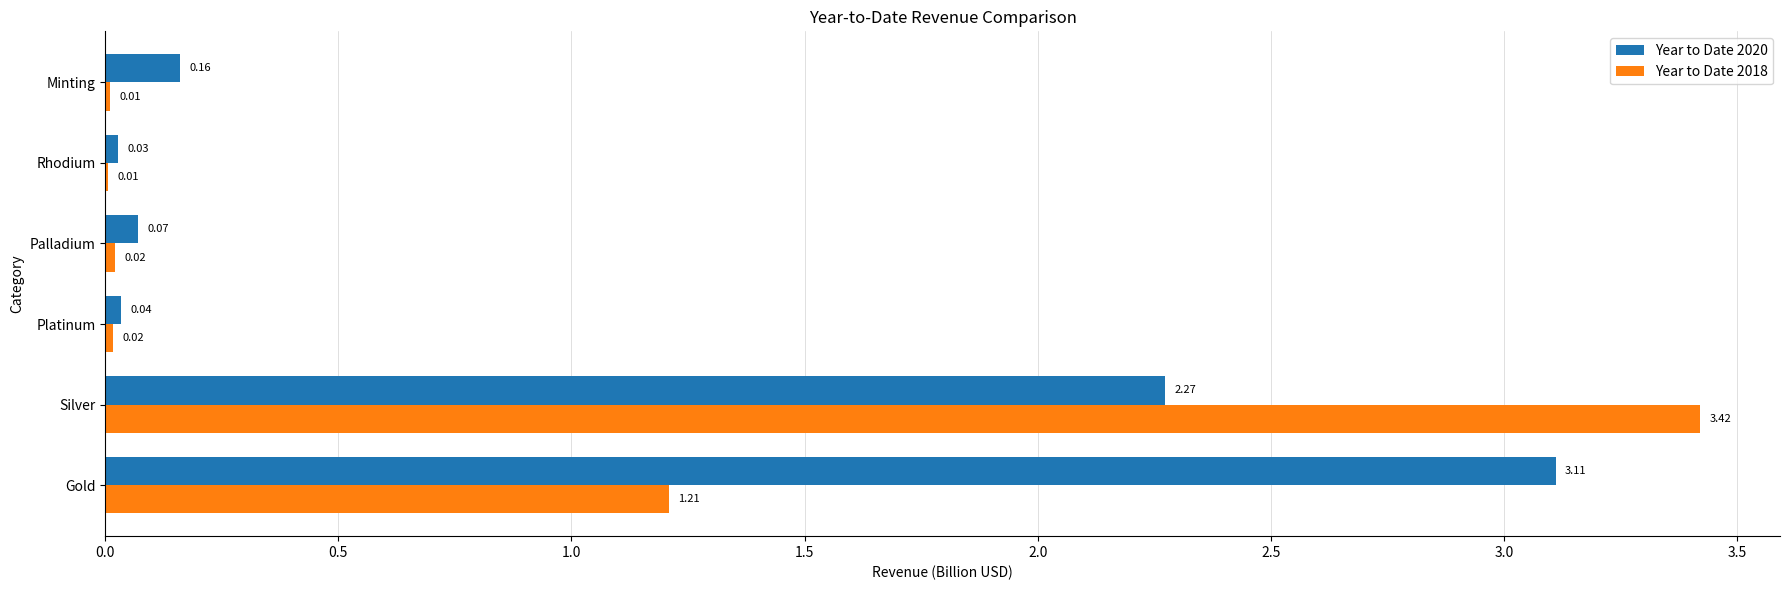

Where is Year to Date 2020 nearest to the value 1?

Minting